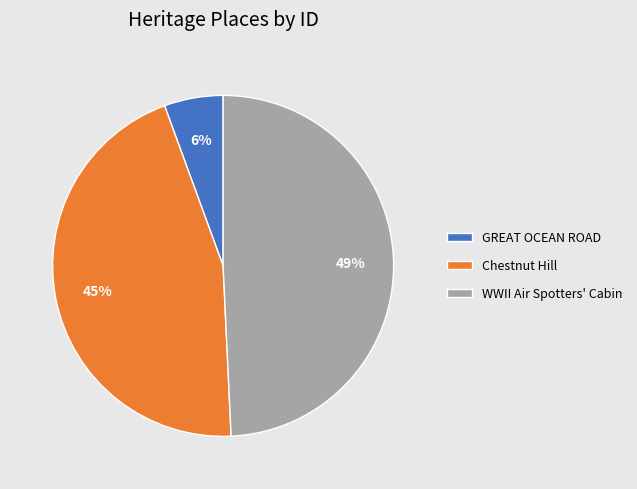

What percentage is the WWII Air Spotters' Cabin slice, to the nearest percent?

49%